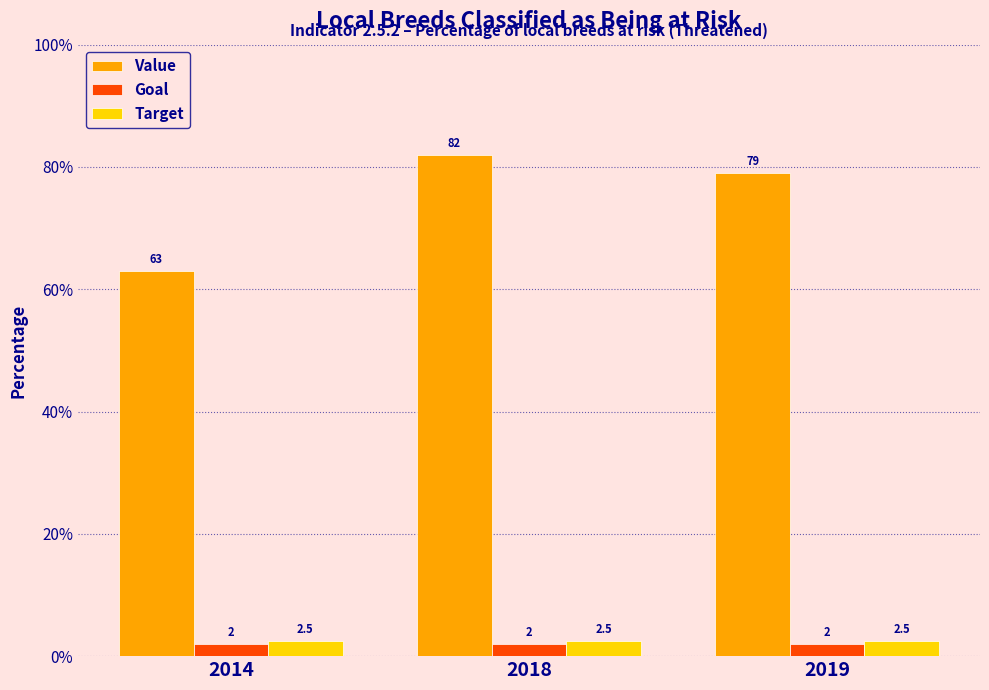

What are all the series names shown in the legend?

Value, Goal, Target